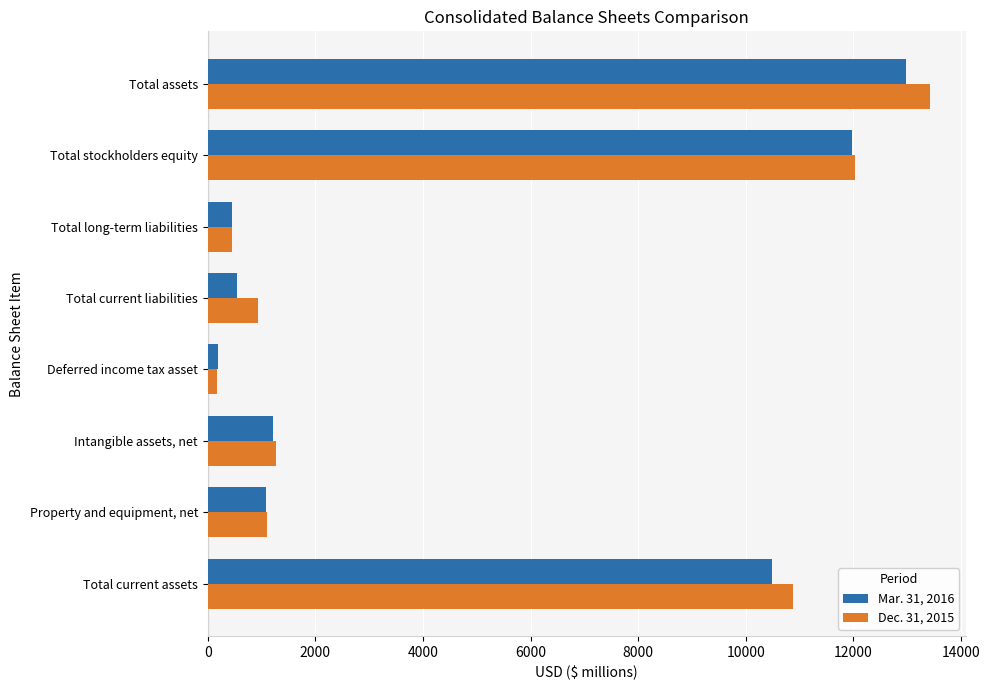

At which category is the sum across all series the highest?

Total assets